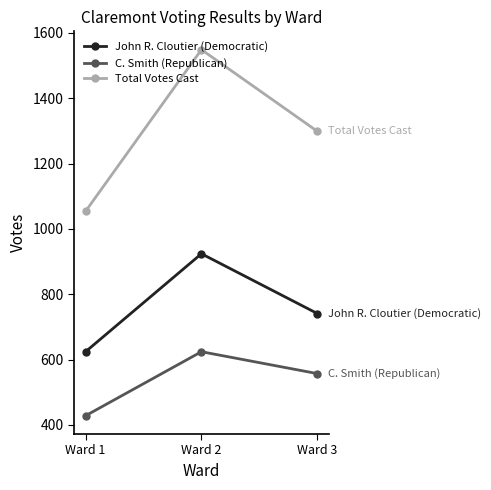

Reading right to left, list all the values displayed in this chart.

John R. Cloutier (Democratic): Ward 3=741	Ward 2=924	Ward 1=624
C. Smith (Republican): Ward 3=557	Ward 2=624	Ward 1=428
Total Votes Cast: Ward 3=1299	Ward 2=1549	Ward 1=1054